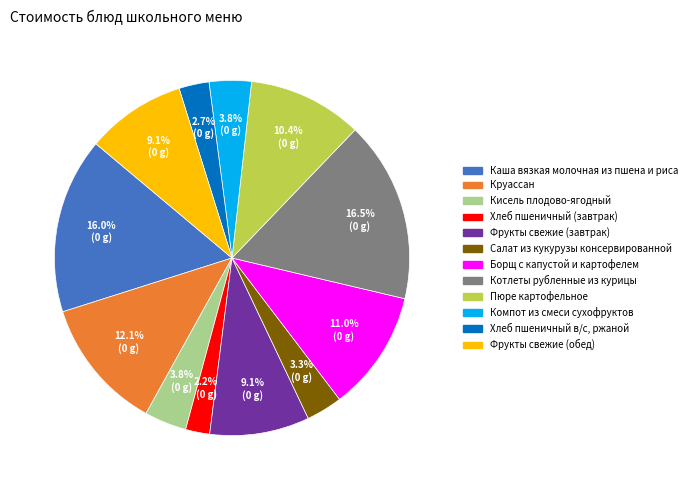

What is the total percentage of Каша вязкая молочная из пшена и риса and Фрукты свежие (обед)?

25.1%